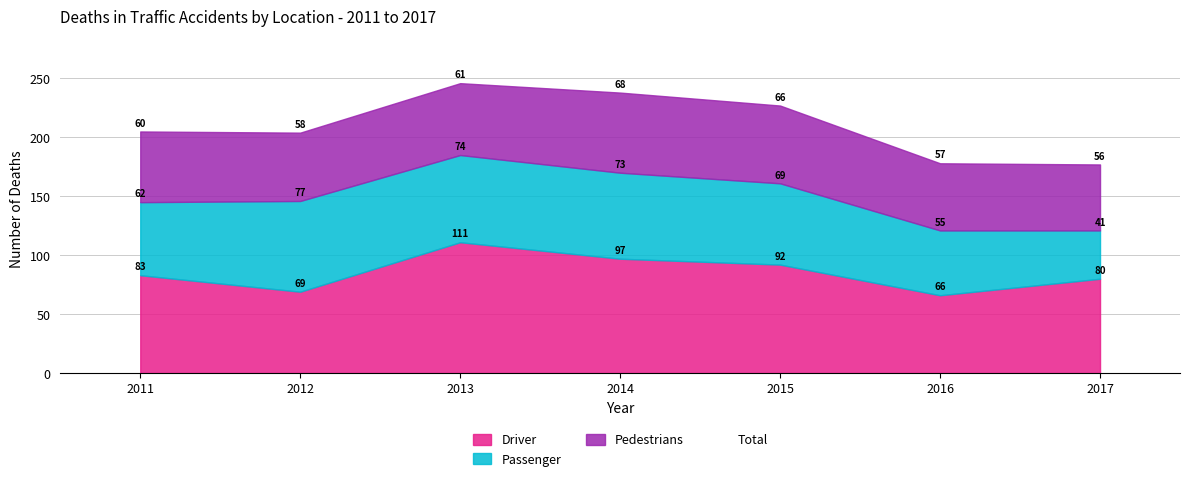

Which has a higher value, 2015 or 2011?

2015